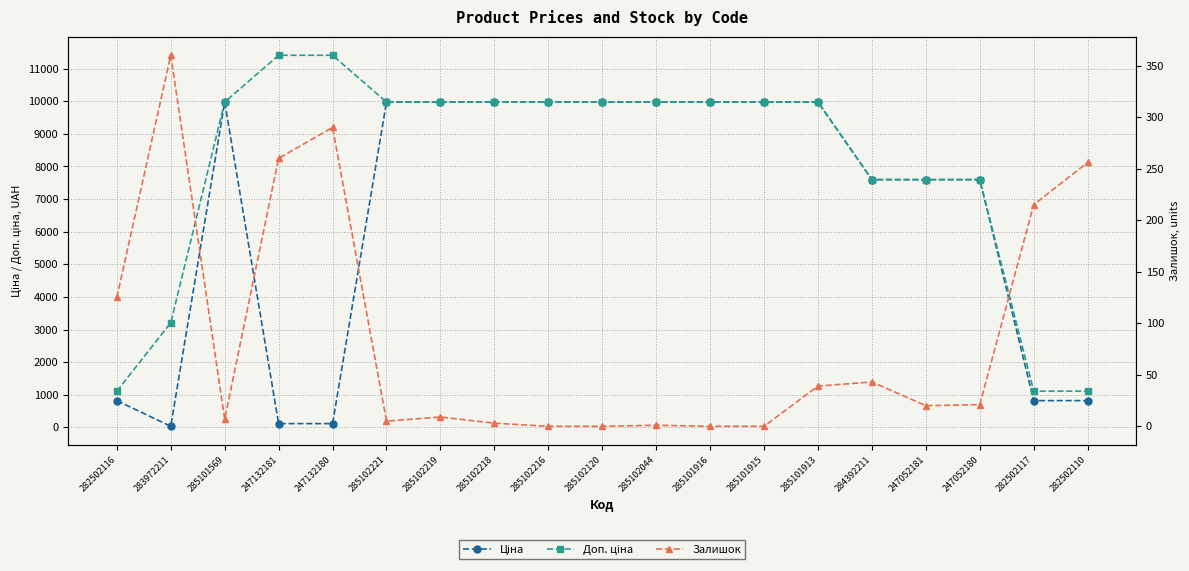

Rank the series by their maximum value, from highest to lowest.

Доп. ціна, Ціна, Залишок